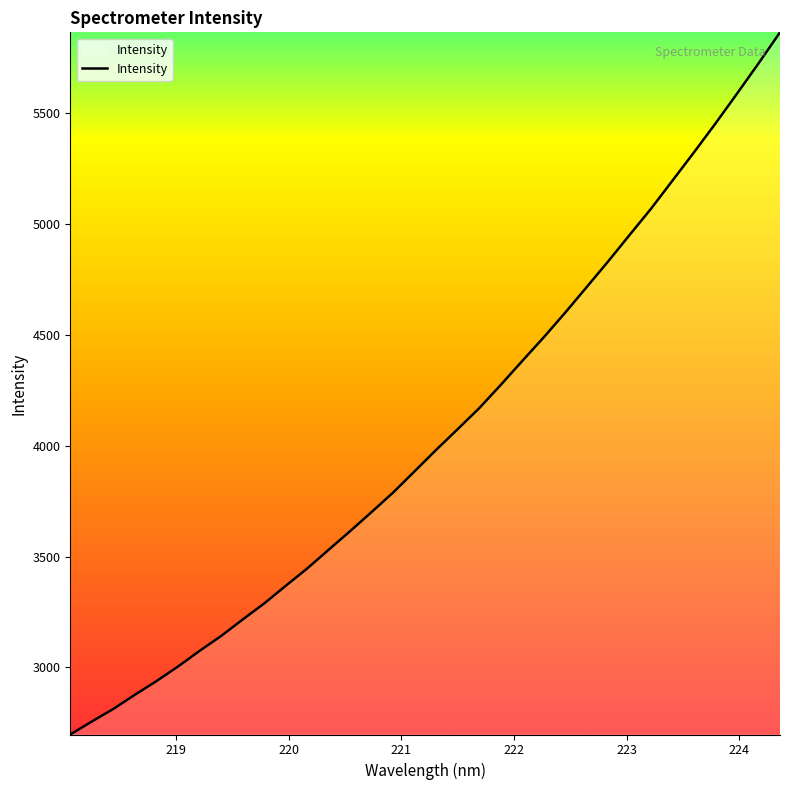

How many lines are shown in the chart?

1